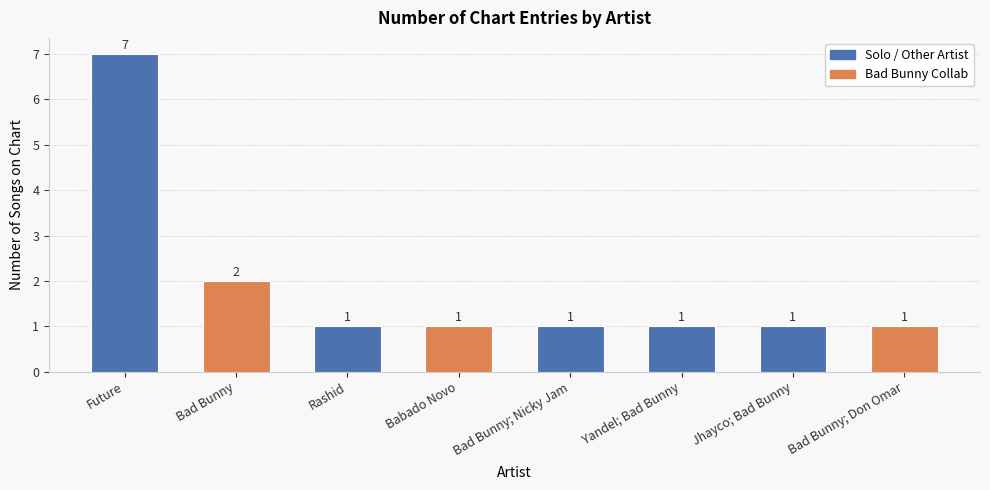

What is the sum of all values?

15